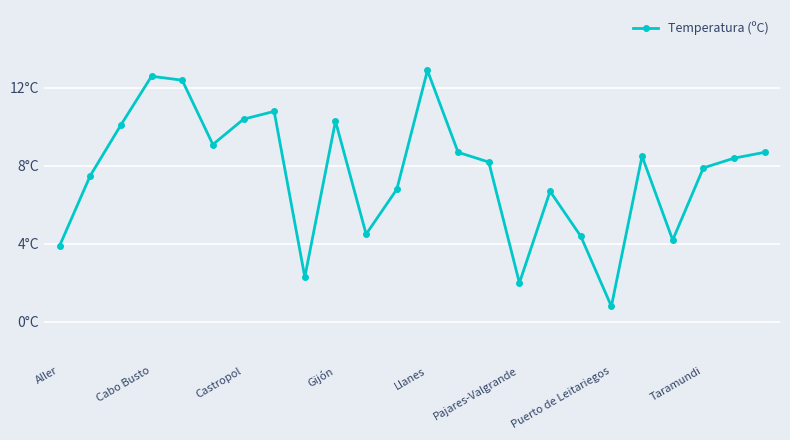

Does the chart have visible grid lines?

Yes